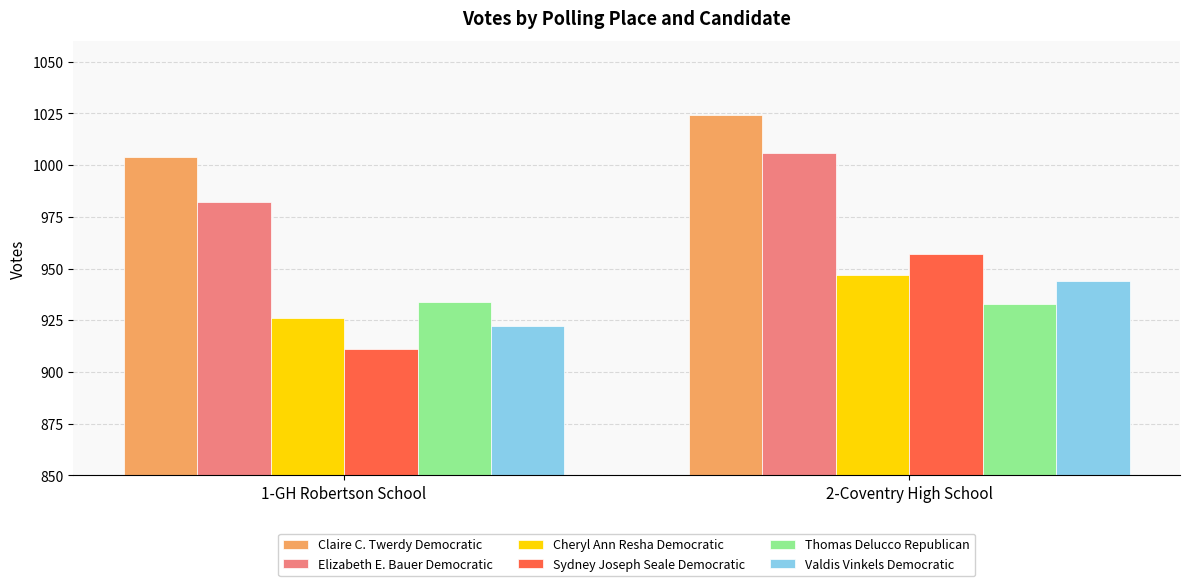

At how many categories does at least one series exceed 914?

2